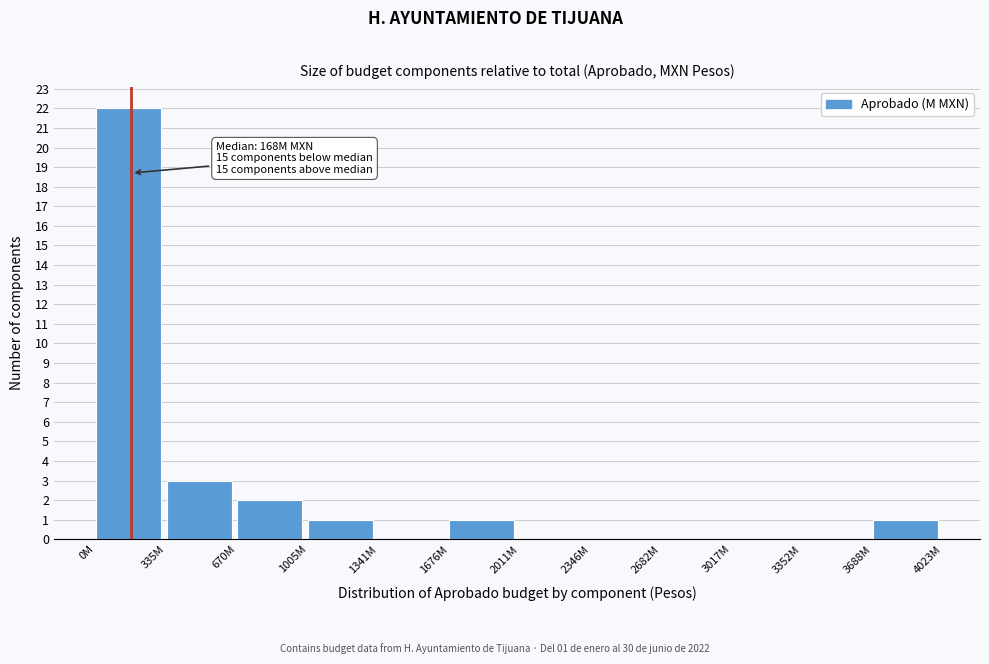

Reading right to left, transcribe all the data shown in this chart.

3688M=1	3352M=0	3017M=0	2682M=0	2346M=0	2011M=0	1676M=1	1341M=0	1005M=1	670M=2	335M=3	0M=22